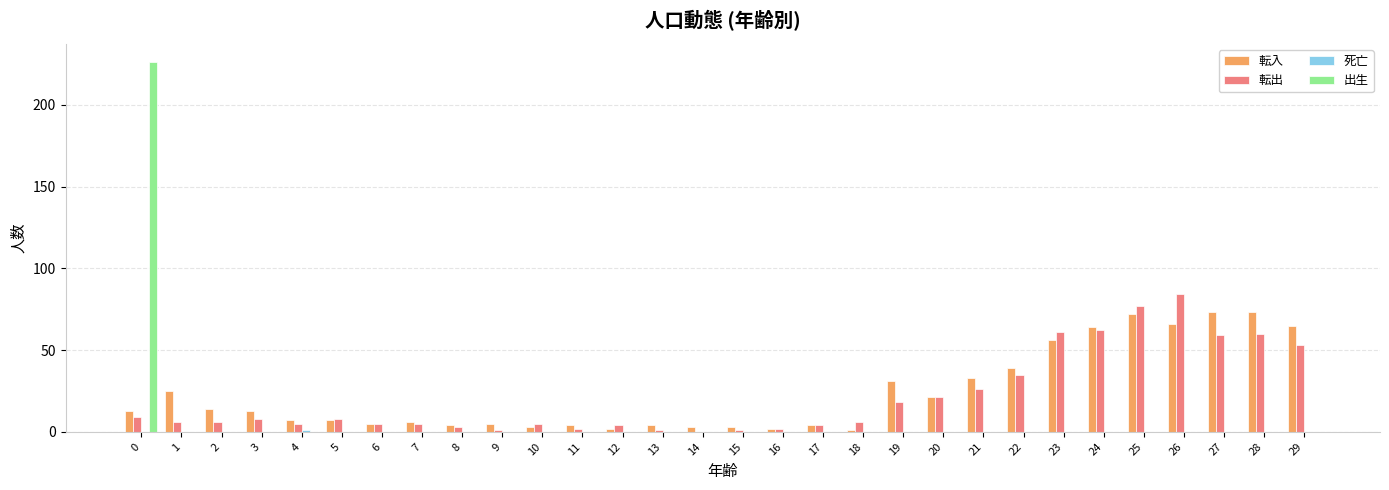

How many groups of bars are there?

30